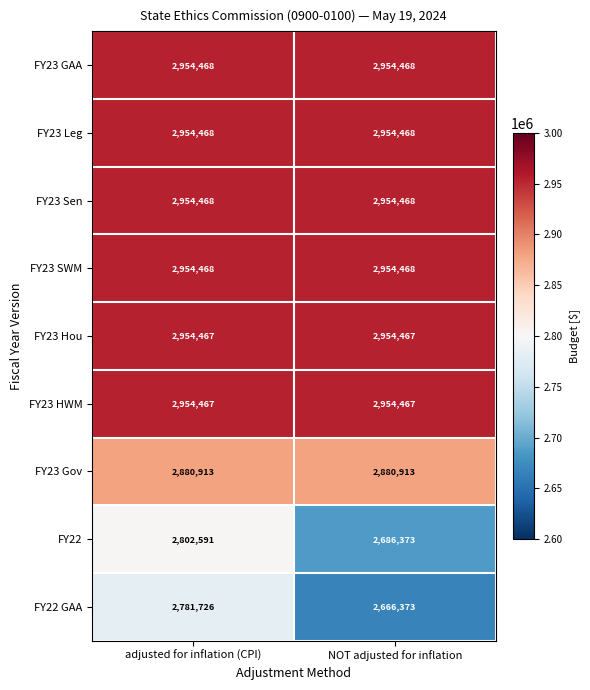

What is the maximum value shown in the chart?

2954468